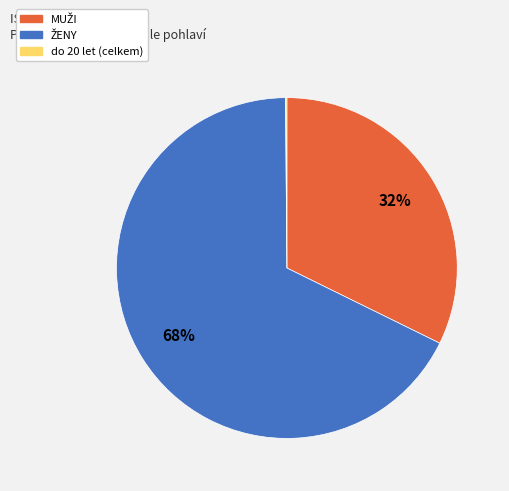

Is there a majority slice in this chart?

Yes